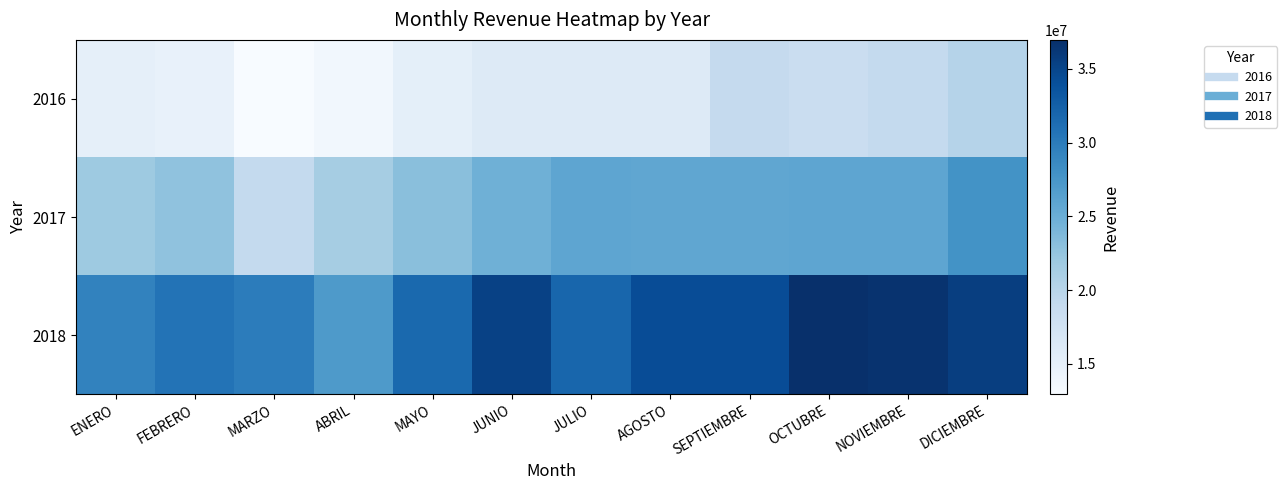

Count the number of data series in this chart.

3